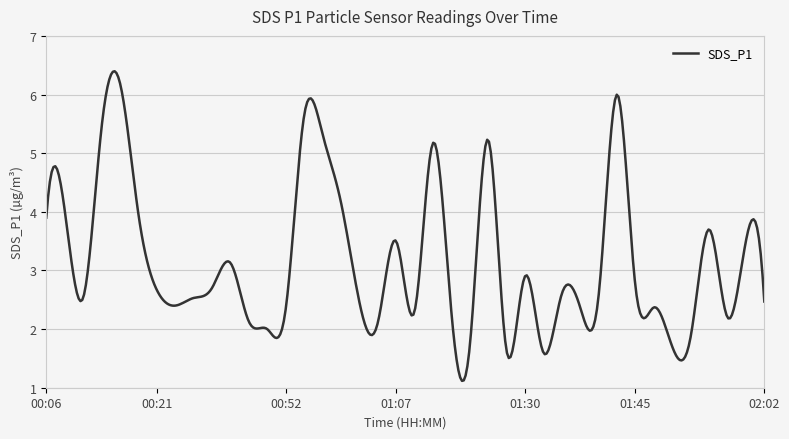

What is the greatest value displayed?

6.4